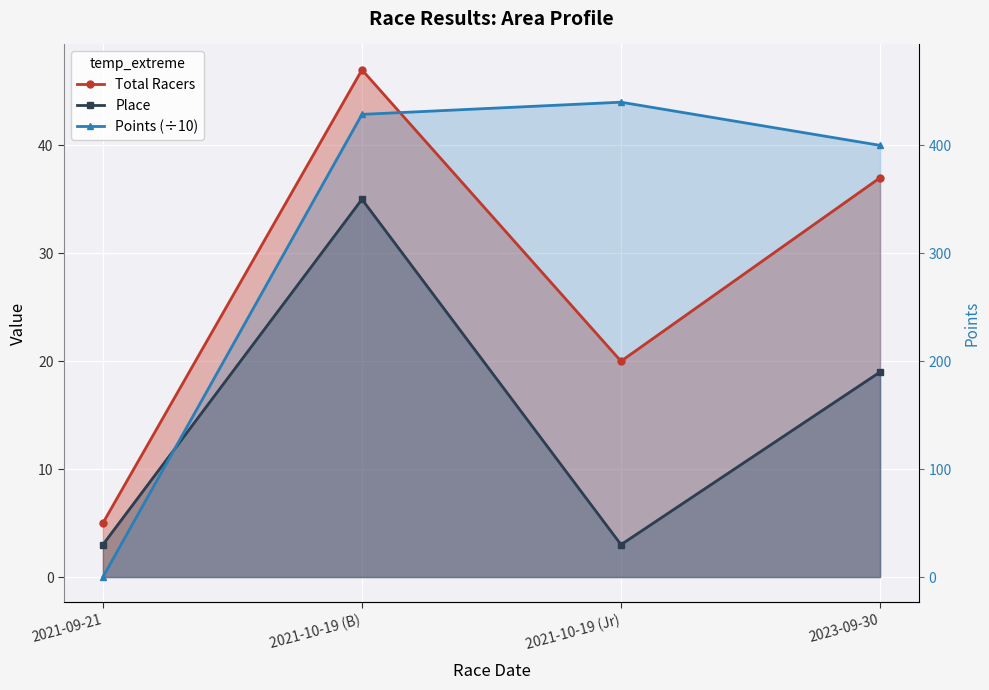

What is the label of the 4th point from the left?

2023-09-30